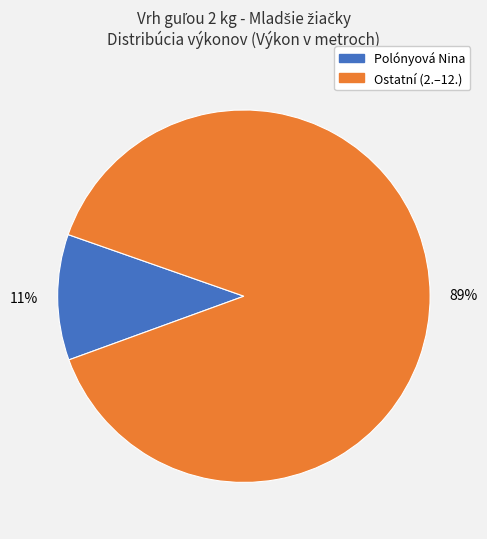

To the nearest percent, what is the average slice percentage?

50%